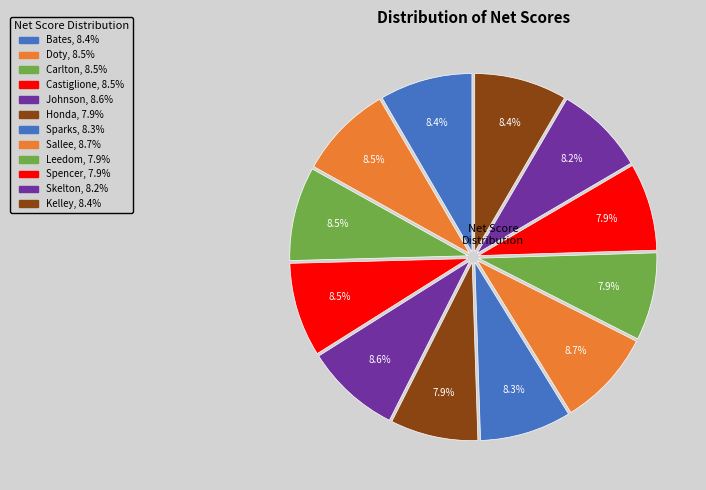

What is the smallest slice in the pie chart?

Honda